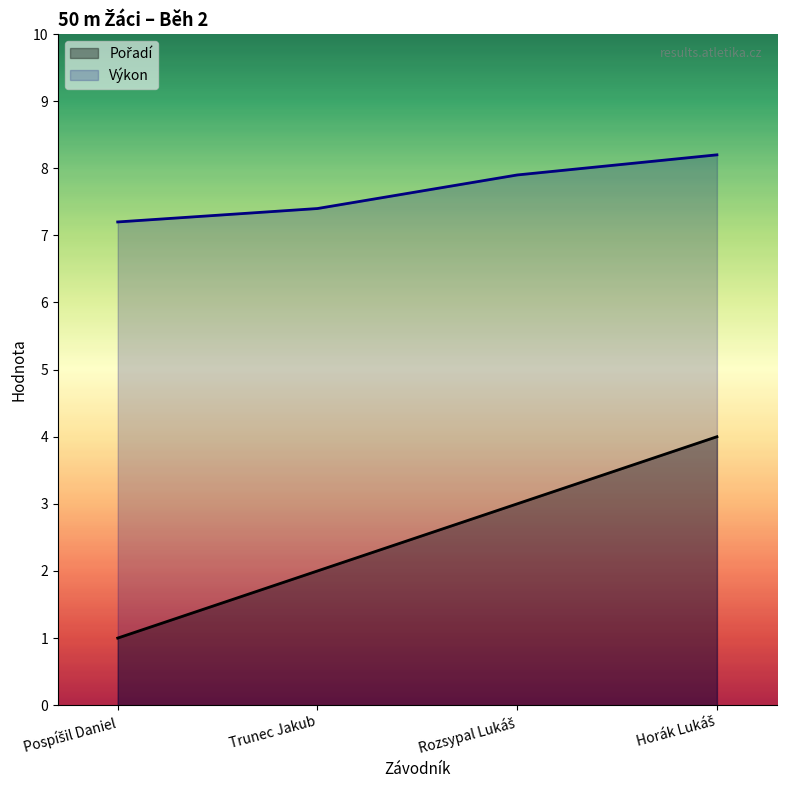

Rank the series by their average value, from highest to lowest.

Výkon, Pořadí